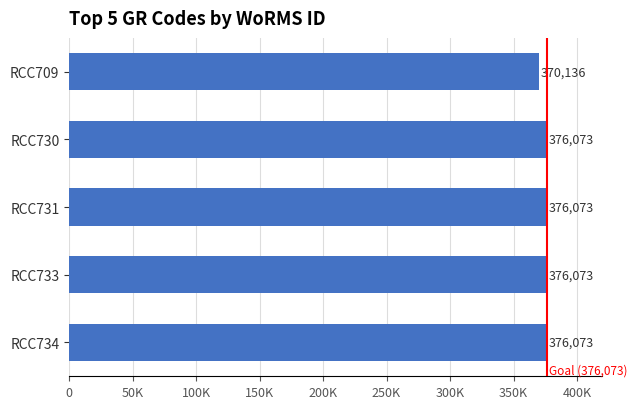

Does the chart contain any negative values?

No